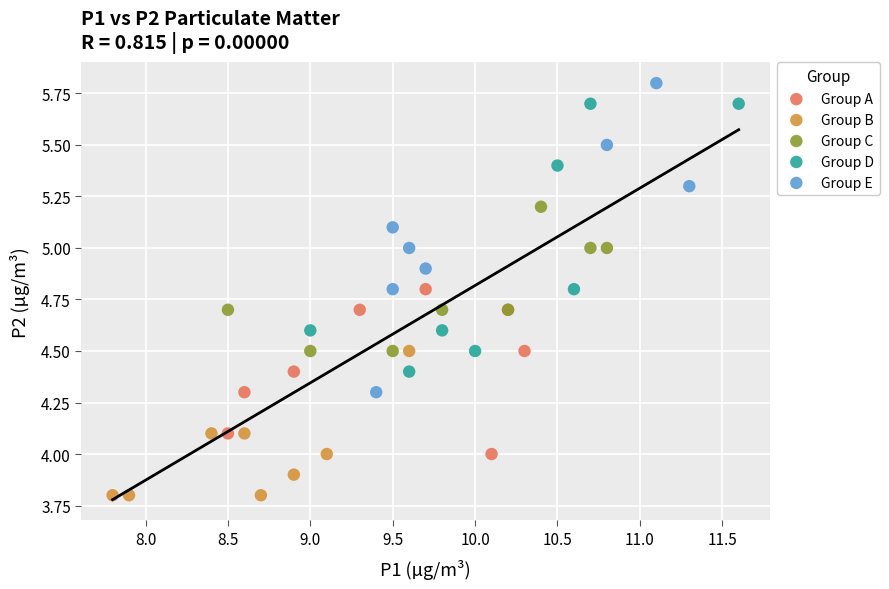

Which series reaches the maximum Y coordinate?

Group E